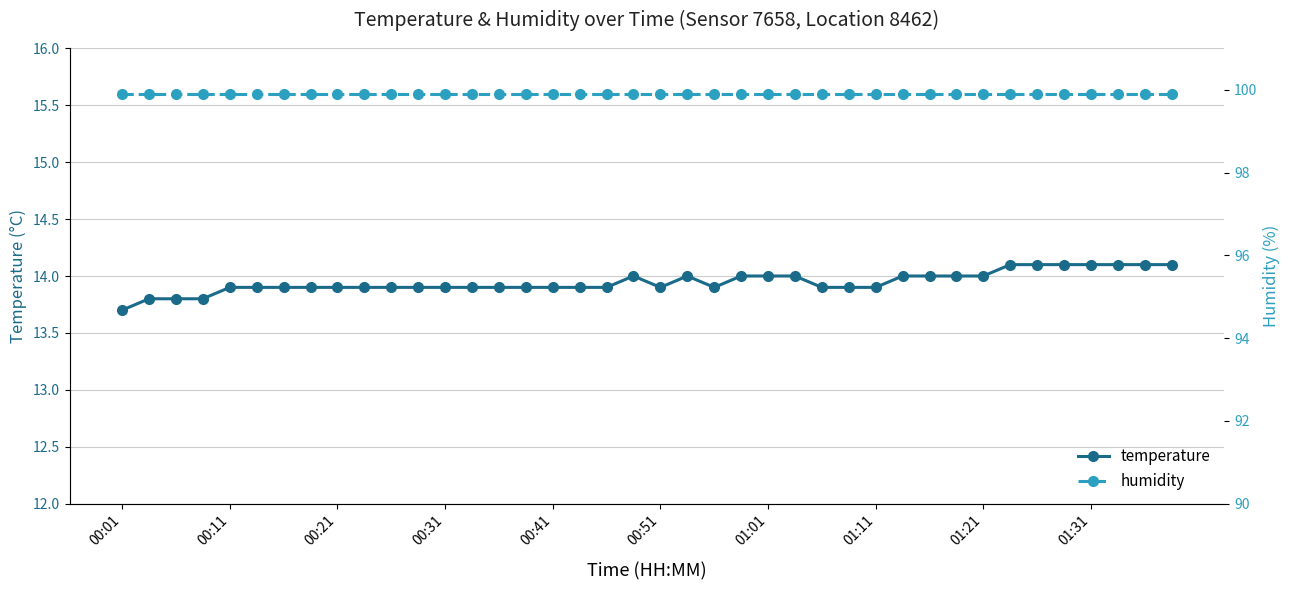

True or false: temperature has a value of 19.3 at 00:51.

False